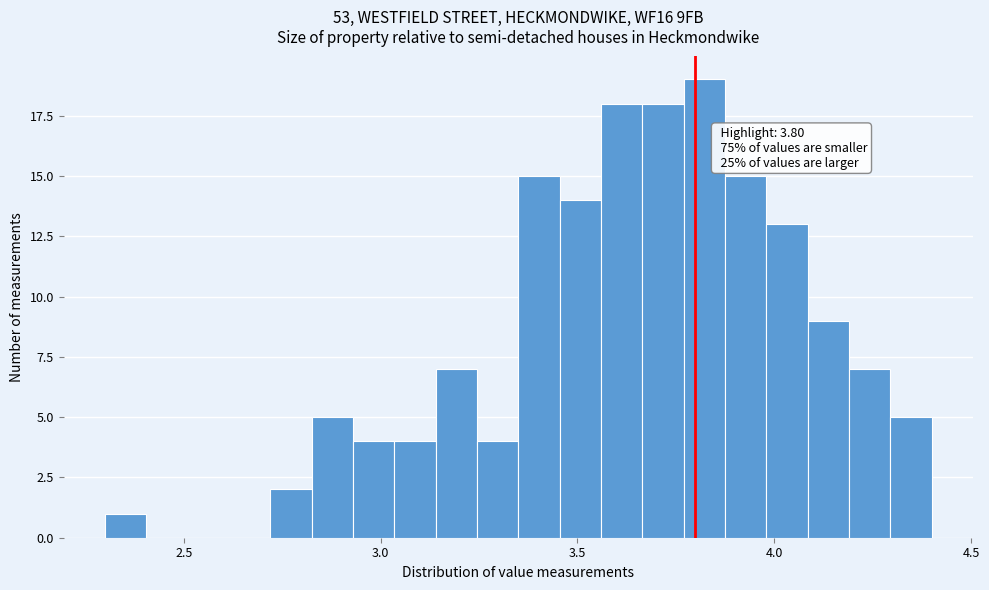

Around what value on the x-axis is the tallest bar? Give the approximate position of its centre, as read against the axis.

3.80